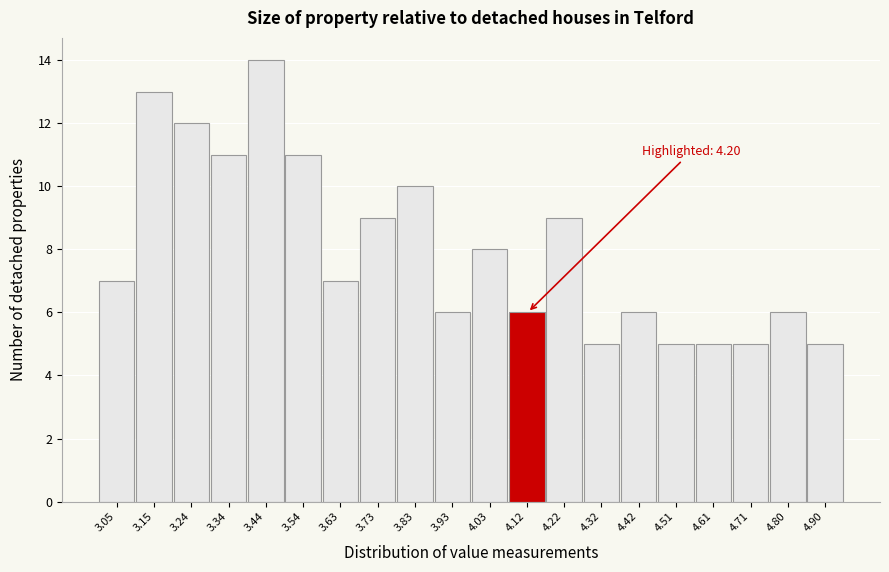

Reading left to right, extract all data points from this chart.

3.05=7	3.15=13	3.24=12	3.34=11	3.44=14	3.54=11	3.63=7	3.73=9	3.83=10	3.93=6	4.03=8	4.12=6	4.22=9	4.32=5	4.42=6	4.51=5	4.61=5	4.71=5	4.80=6	4.90=5